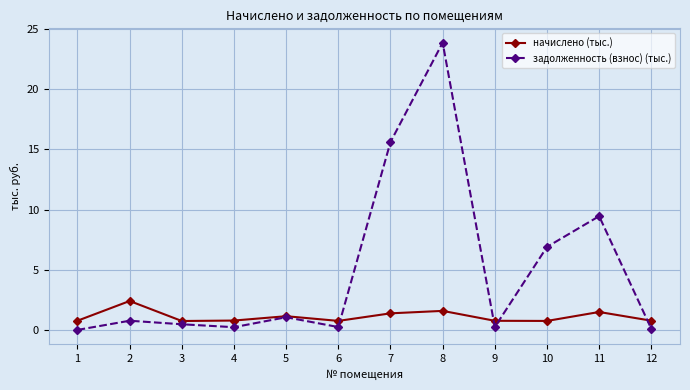

What is the total value across all series at 2?

3.2